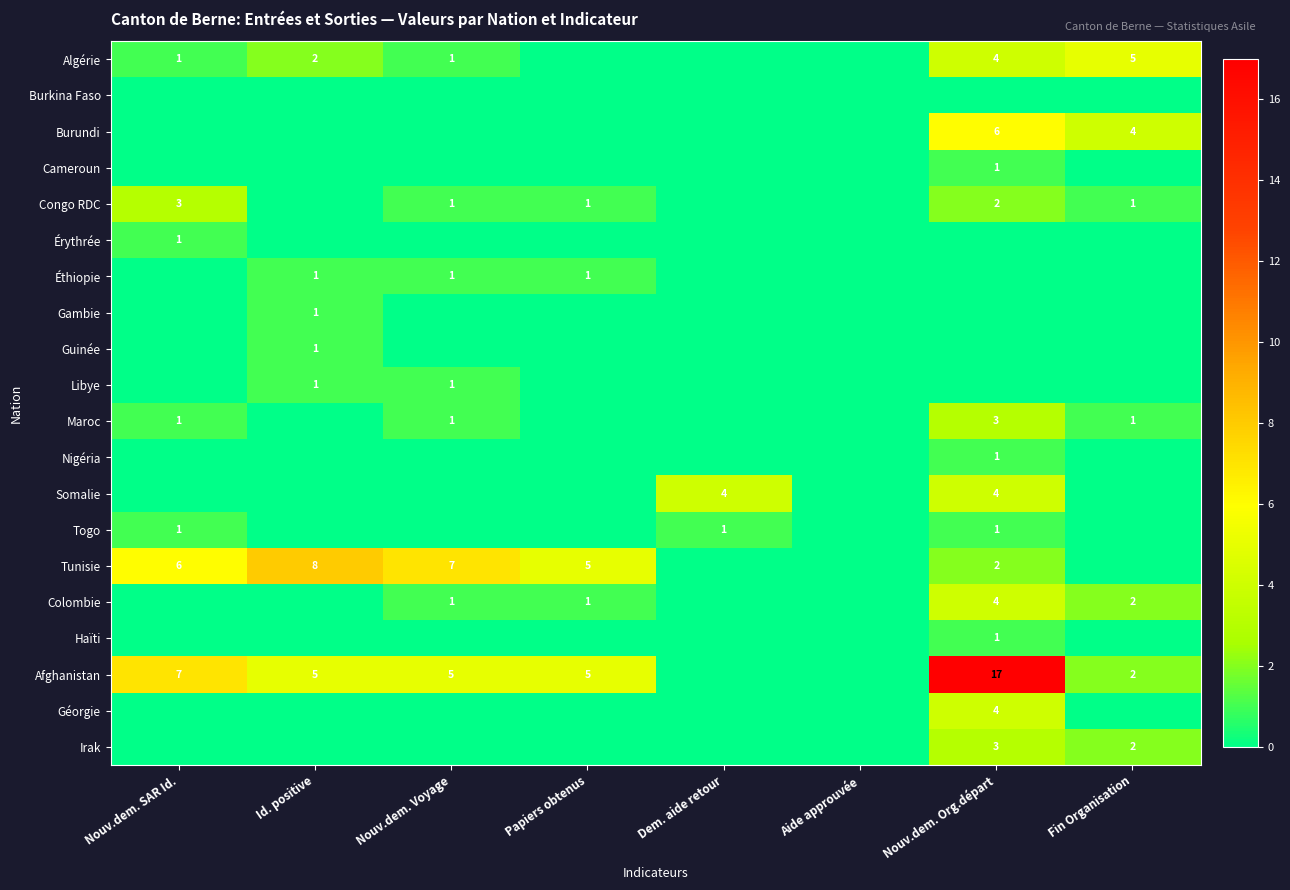

The value of Algérie at Nouv.dem. Org.départ is 4. True or false?

True